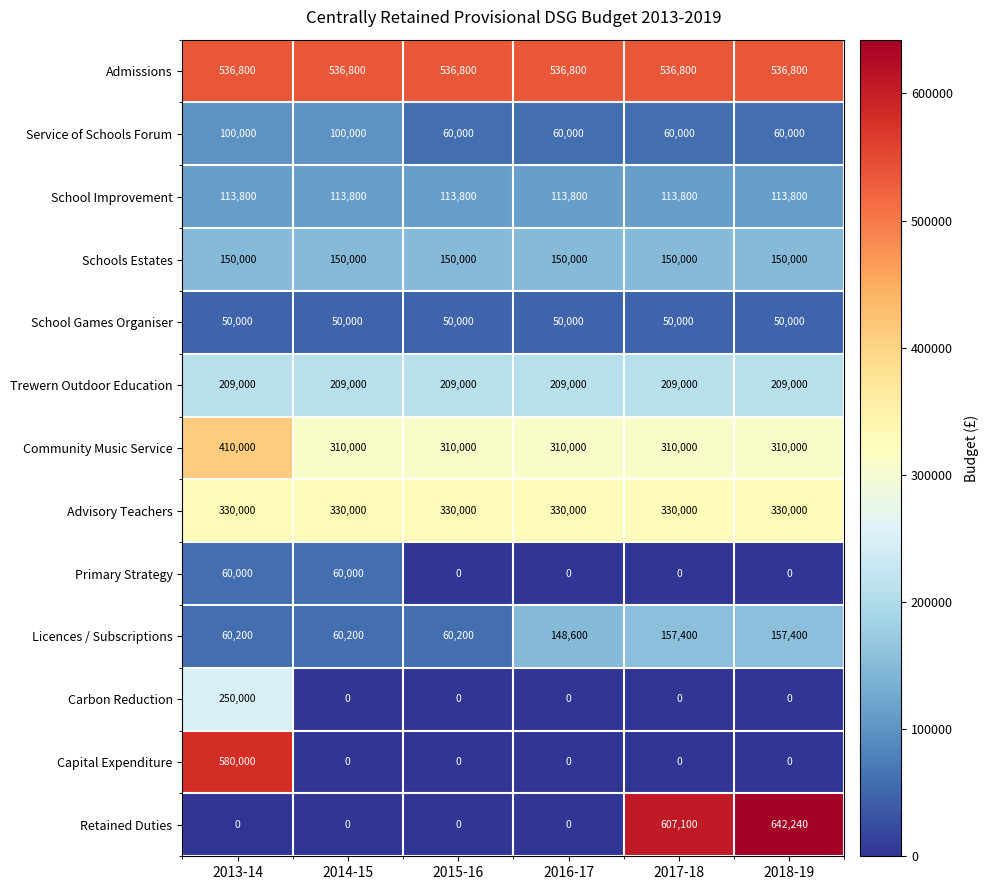

Read the School Improvement value at 2013-14.

113800